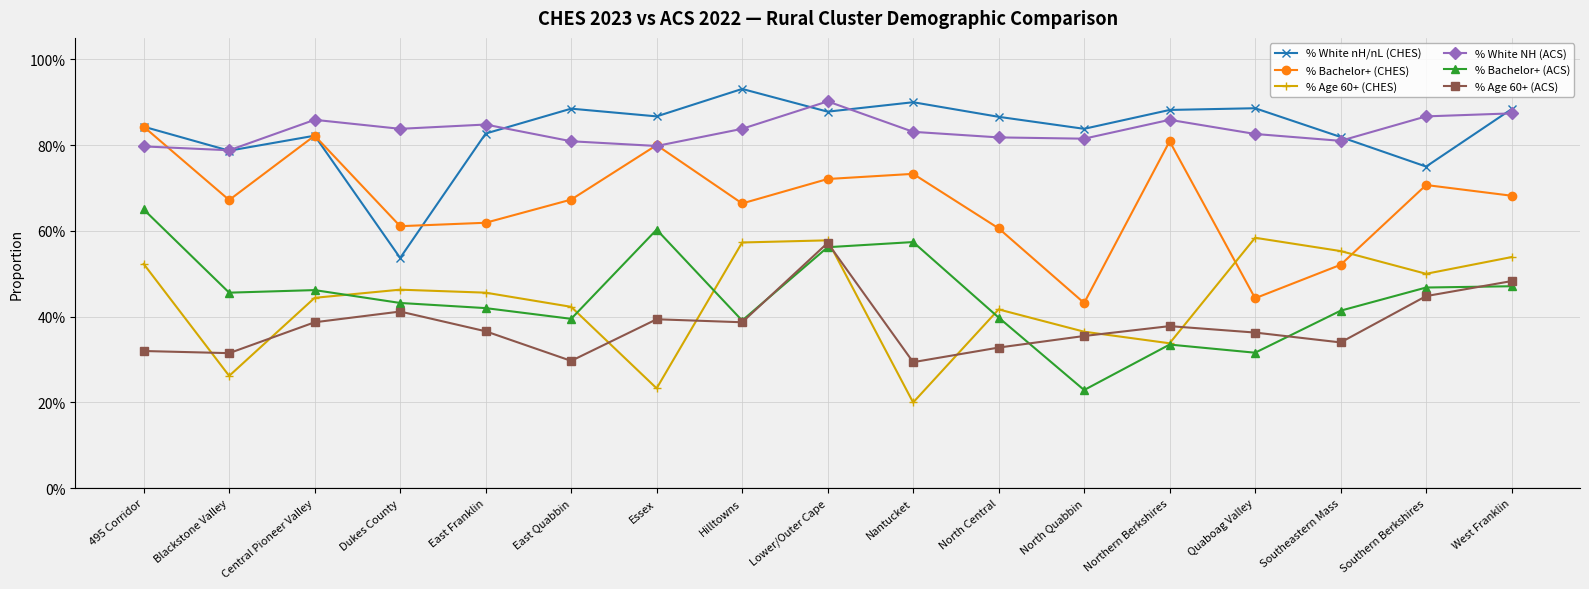

What are all the series names shown in the legend?

% White nH/nL (CHES), % Bachelor+ (CHES), % Age 60+ (CHES), % White NH (ACS), % Bachelor+ (ACS), % Age 60+ (ACS)